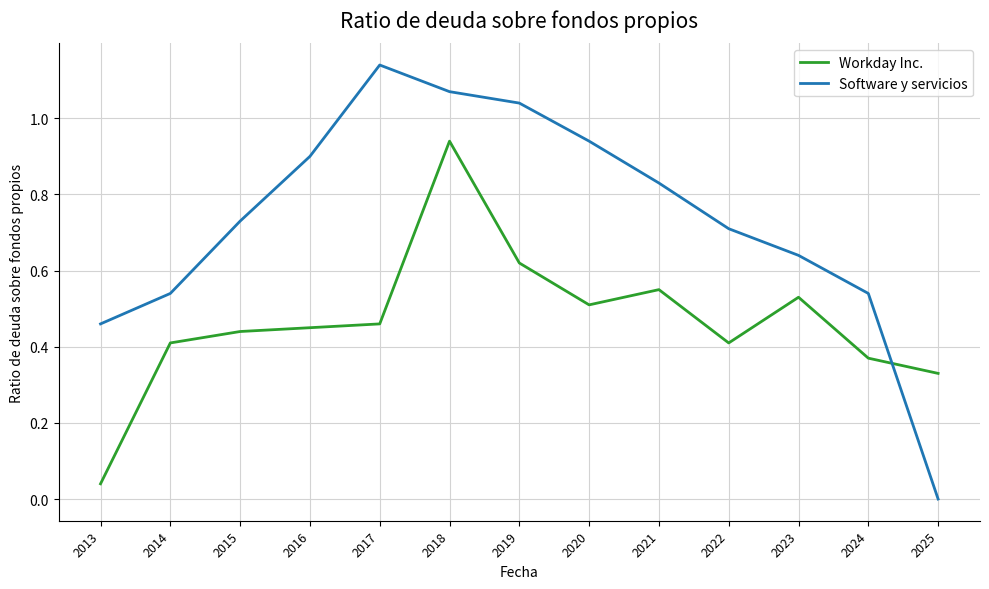

At which category is the sum across all series the highest?

2018